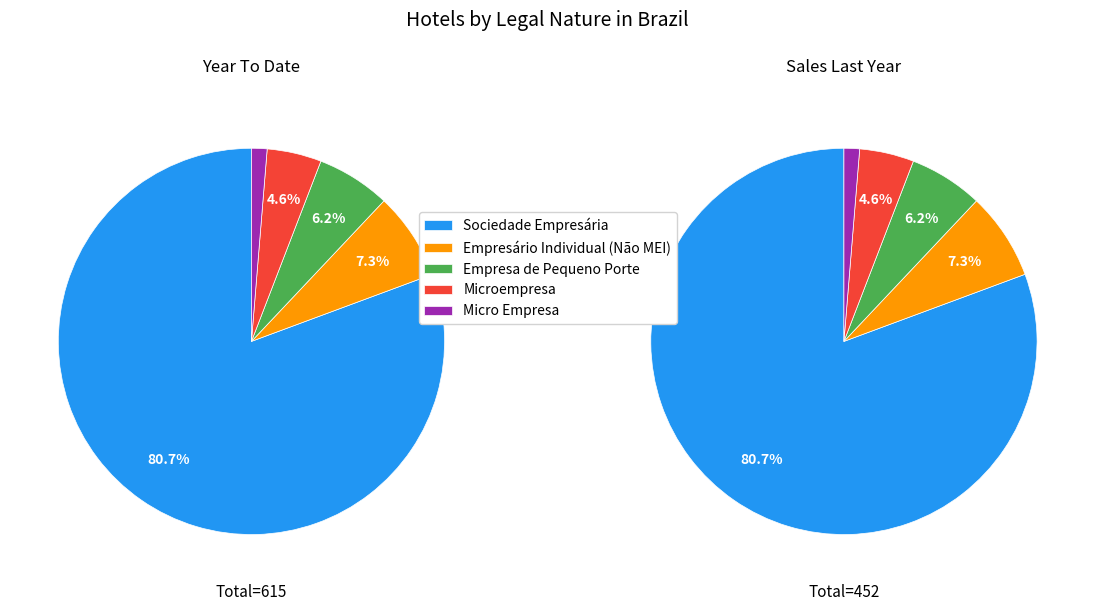

To the nearest percent, what is the combined percentage of Empresa de Pequeno Porte and Micro Empresa?

7%